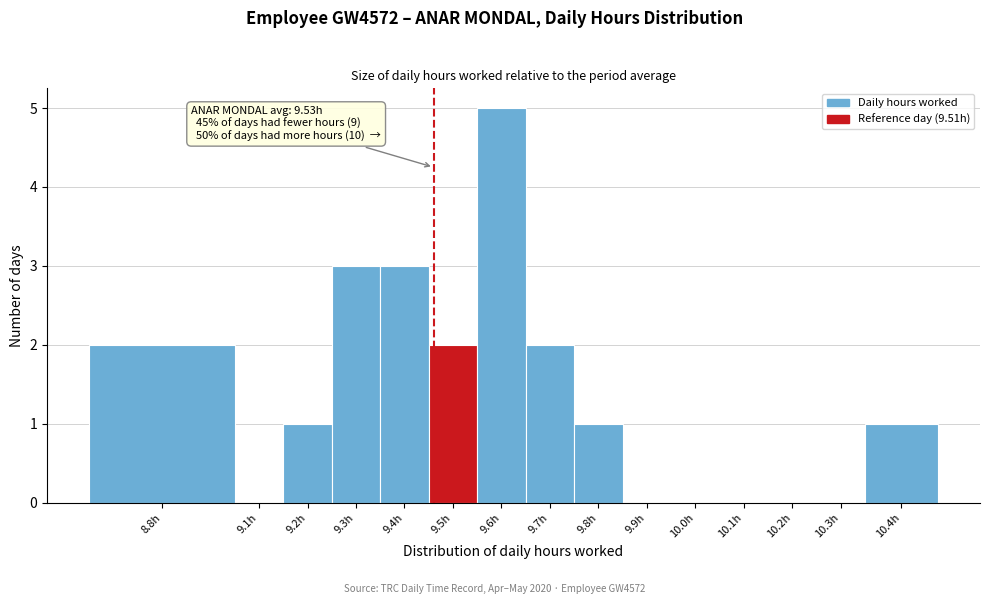

Reading left to right, list all the values displayed in this chart.

8.8h=2	9.1h=0	9.2h=1	9.3h=3	9.4h=3	9.5h=2	9.6h=5	9.7h=2	9.8h=1	9.9h=0	10.0h=0	10.1h=0	10.2h=0	10.3h=0	10.4h=1